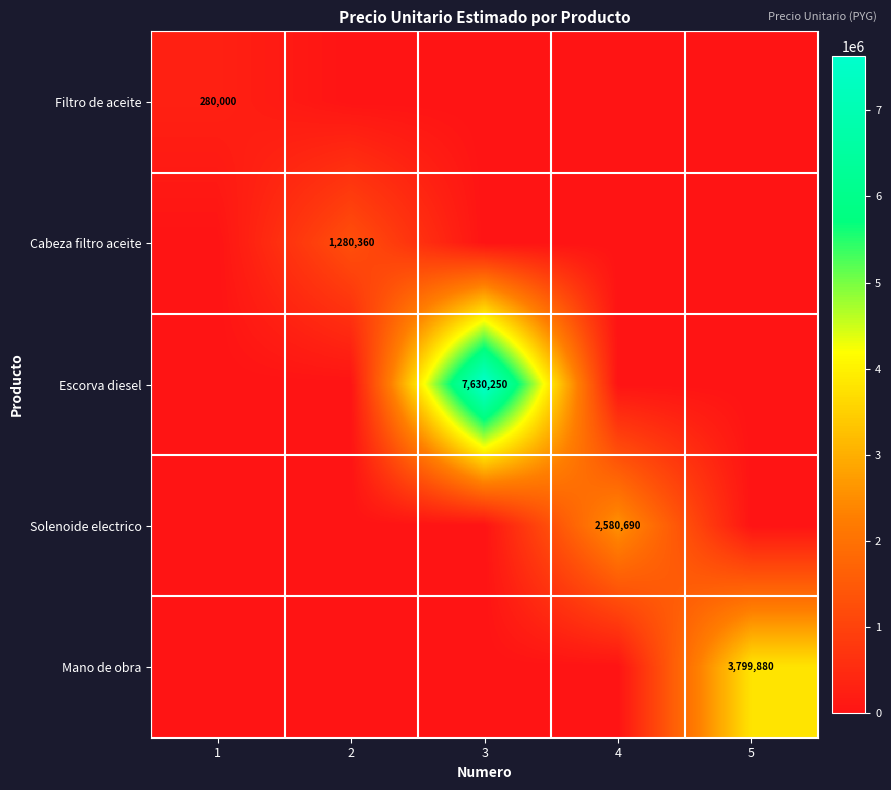

At how many categories does at least one series exceed 2897032?

2